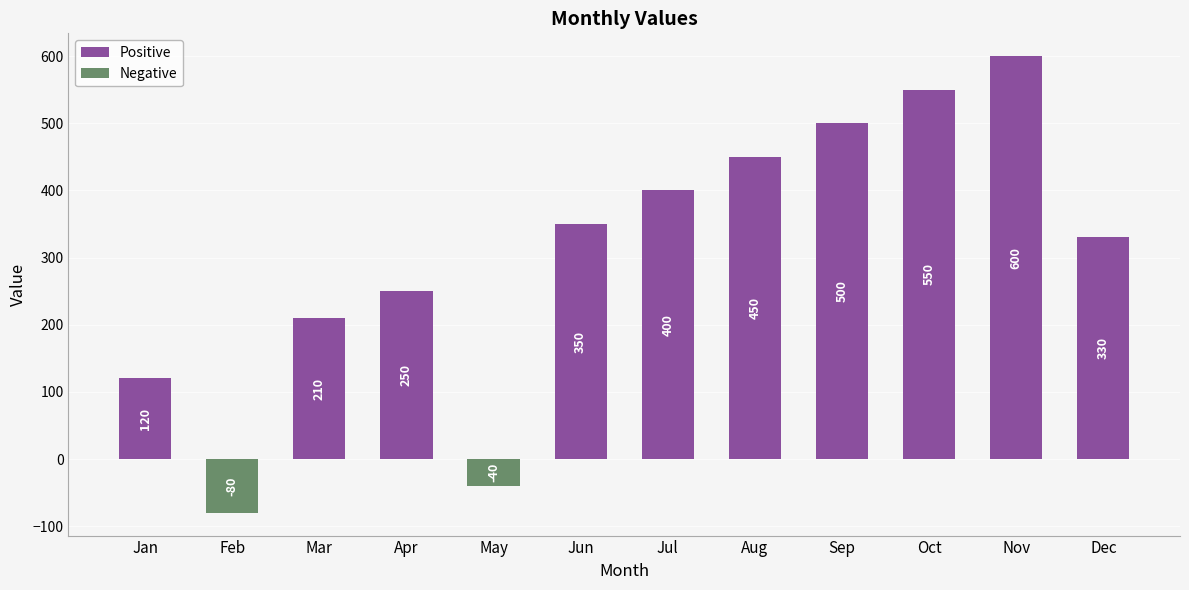

Rank the categories by value from lowest to highest.

Feb, May, Jan, Mar, Apr, Dec, Jun, Jul, Aug, Sep, Oct, Nov